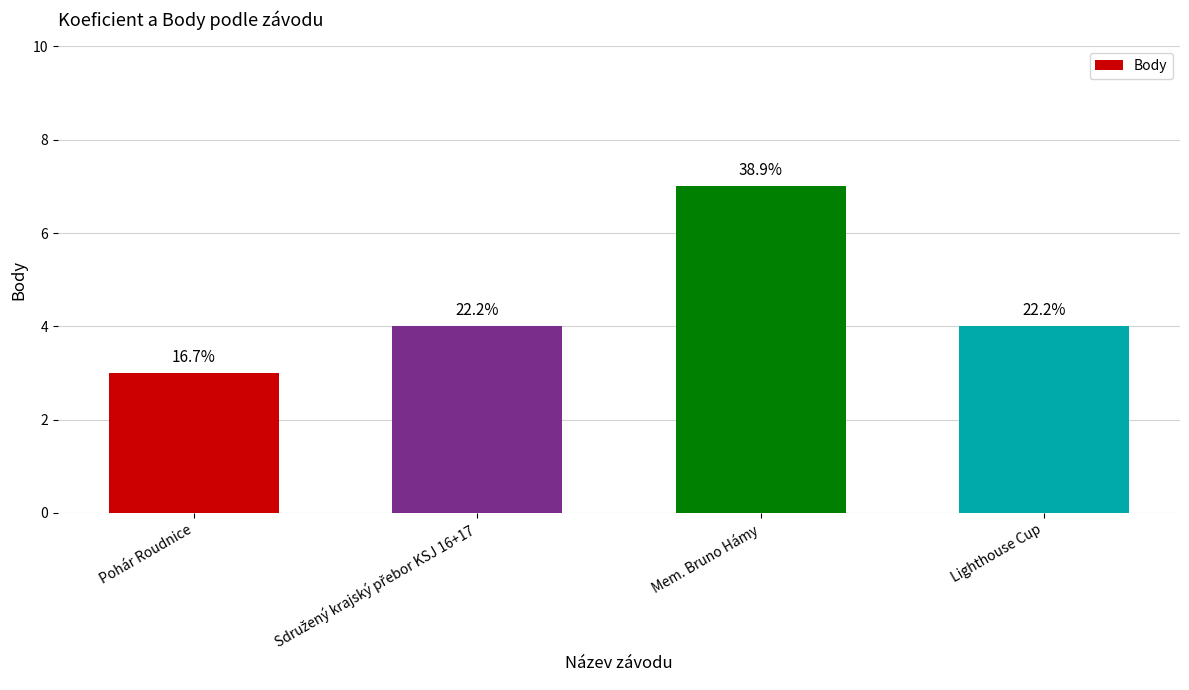

How many bars are there in total?

4